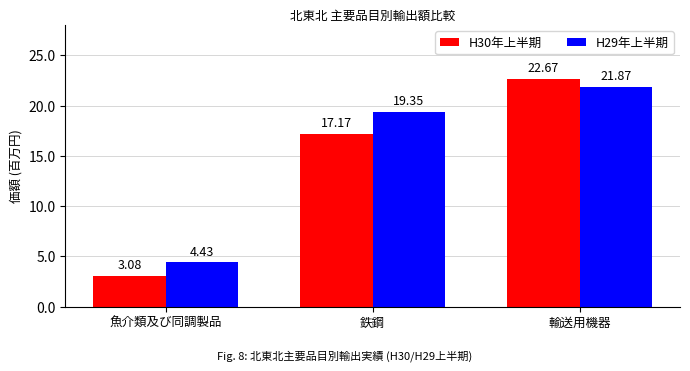

Does the chart contain stacked bars?

No